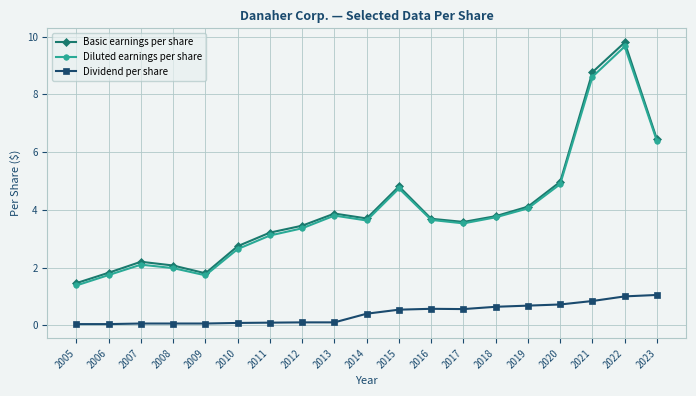

Which category has the highest value across all series?

2022